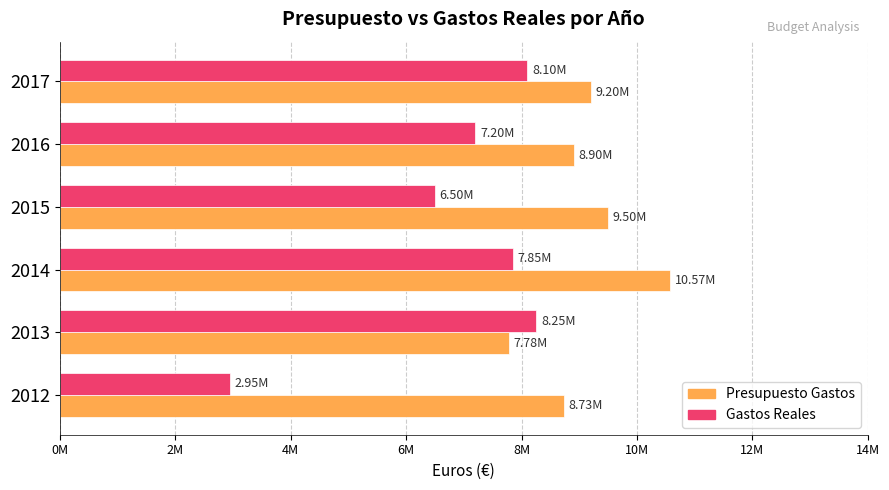

List the series in order of their peak value, lowest first.

Gastos Reales, Presupuesto Gastos